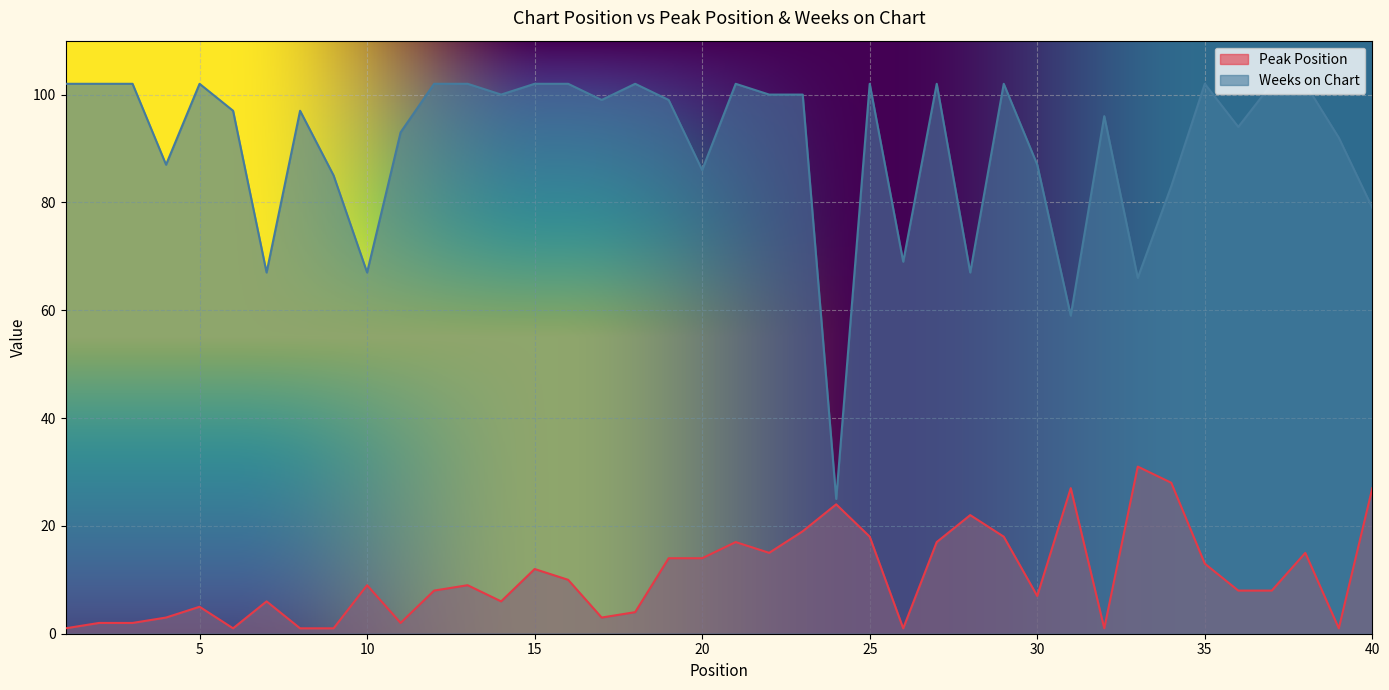

True or false: Weeks on Chart and Peak Position cross at least once.

False